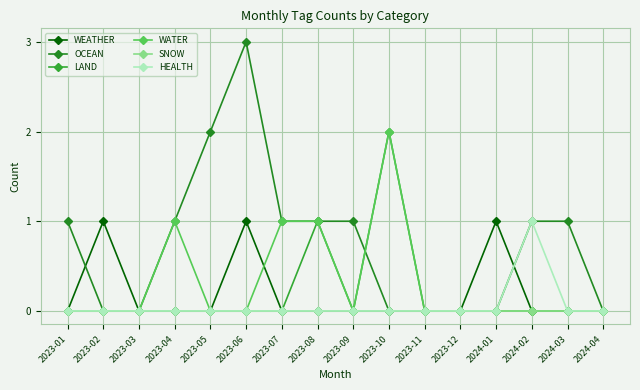

What position from the left is 2023-03?

3